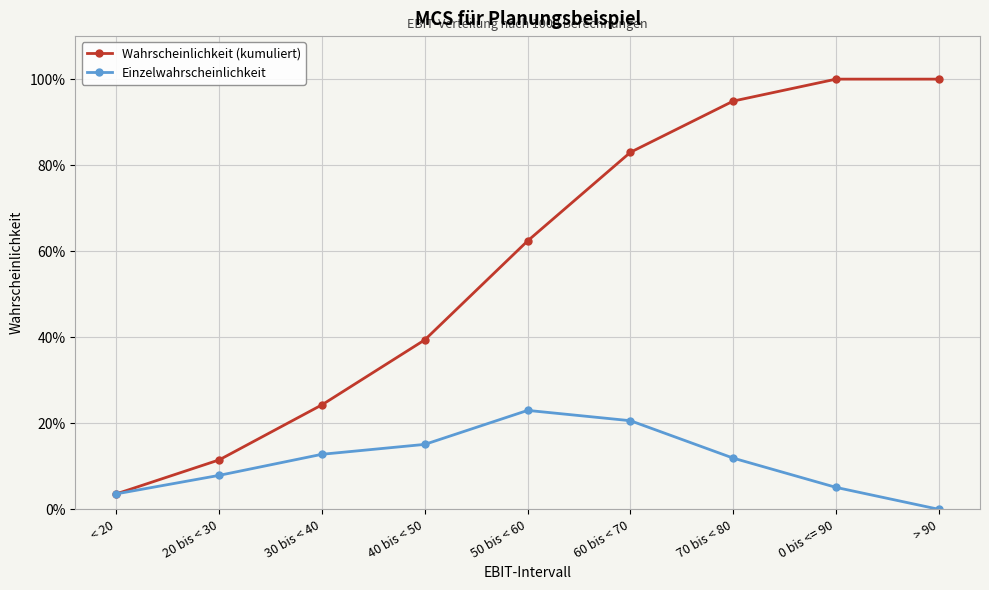

Does the chart have visible grid lines?

Yes